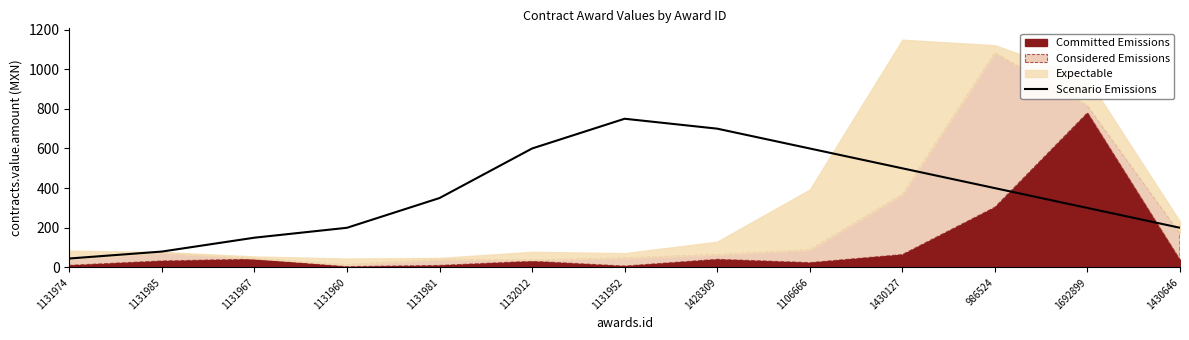

How many data points does each series have?

13